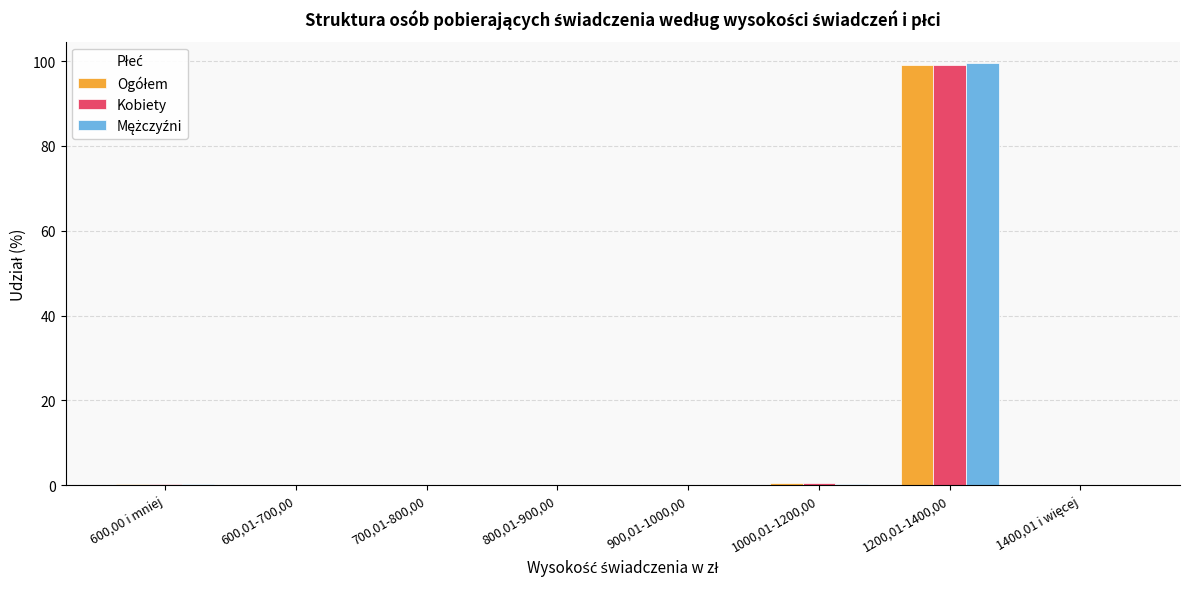

What is the maximum value for Kobiety?

99.1